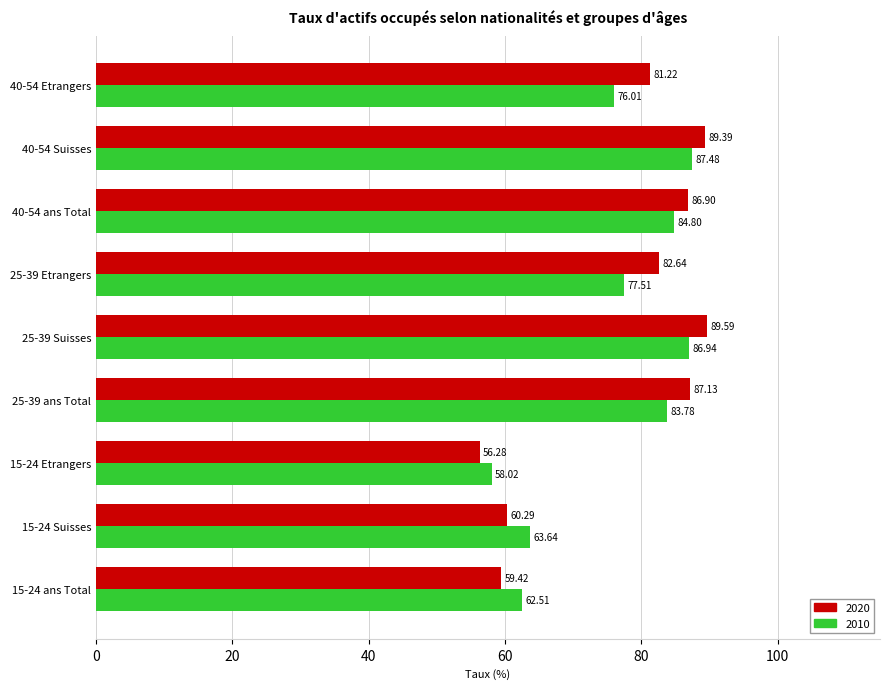

Is the value of 2020 at 40-54 ans Total greater than the value of 2010 at 15-24 Suisses?

Yes